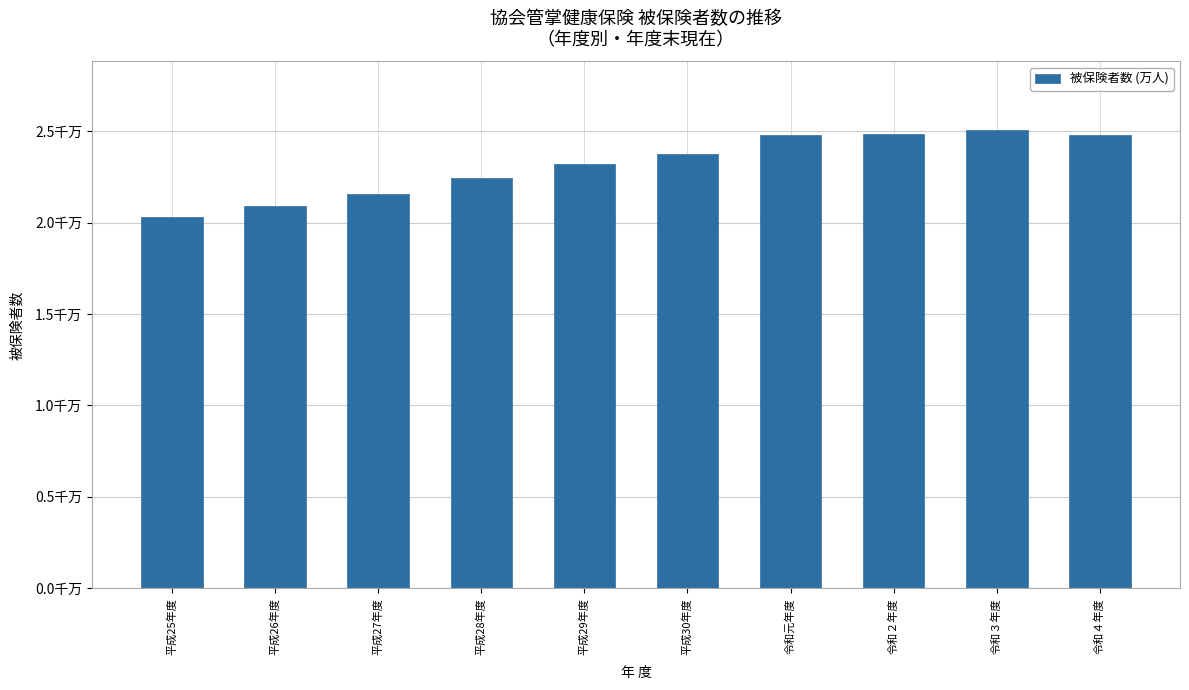

Are the bars horizontal?

No